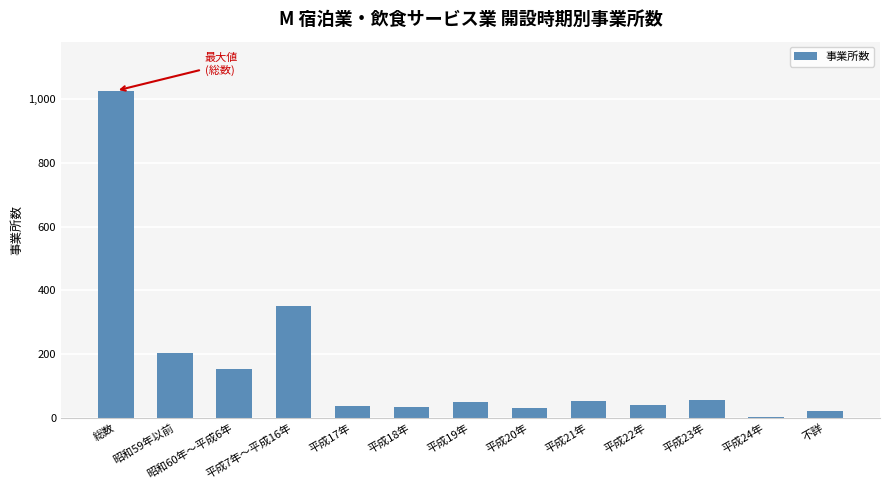

What is the change in value from 平成7年～平成16年 to 平成22年?

-309